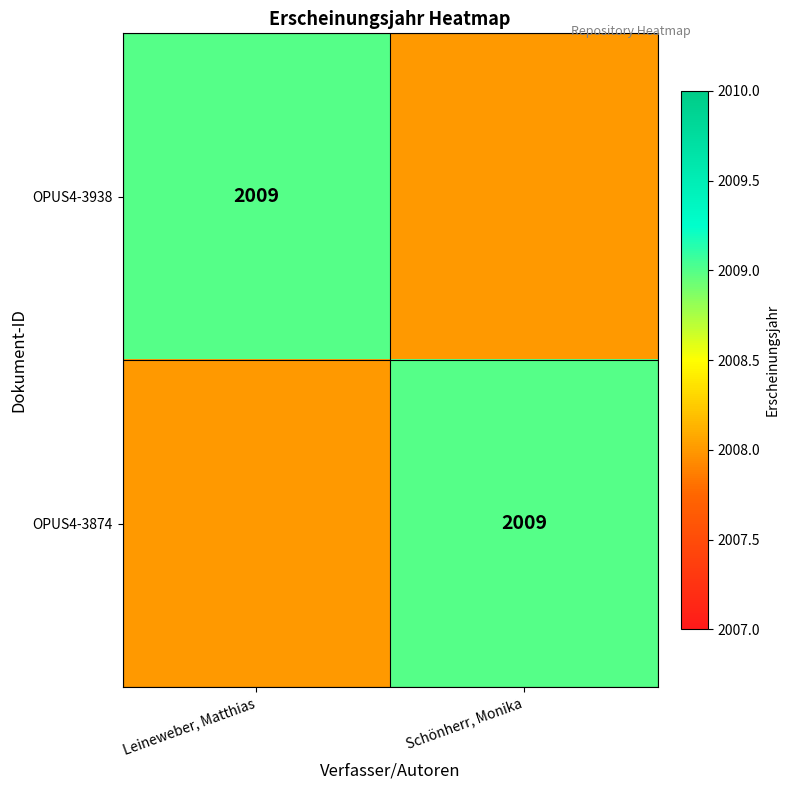

What is the difference between the maximum and minimum values in the OPUS4-3938 series?

1